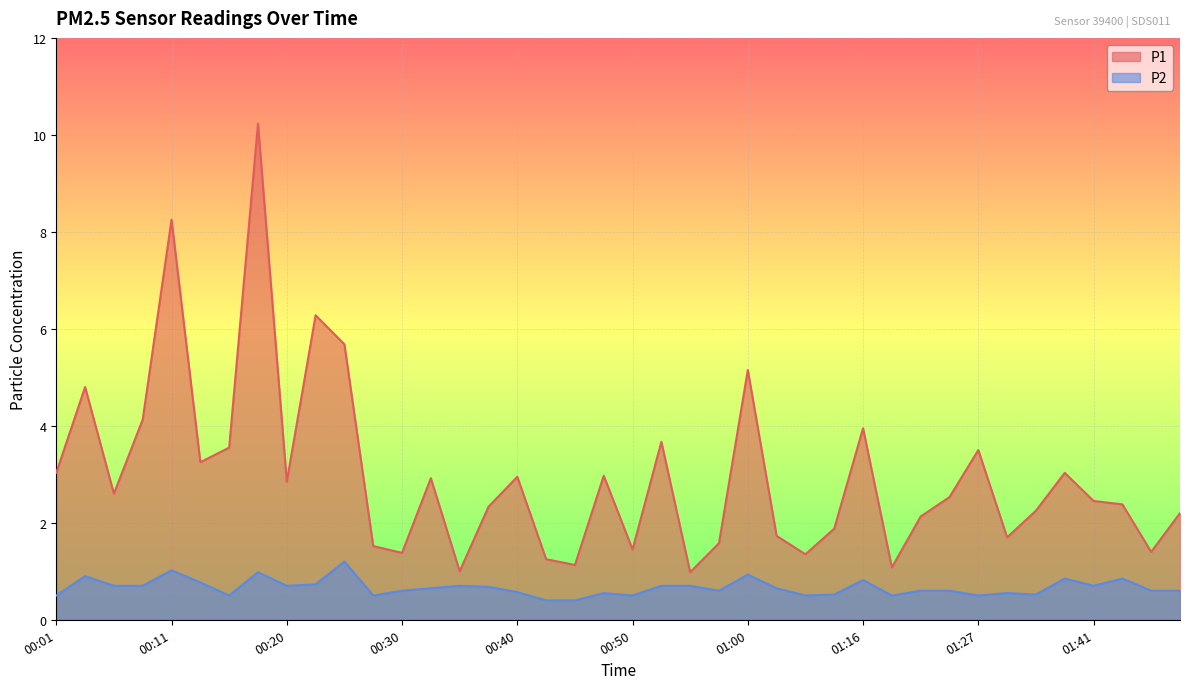

What is the value of the P2 point at the 37th from the left?

0.7